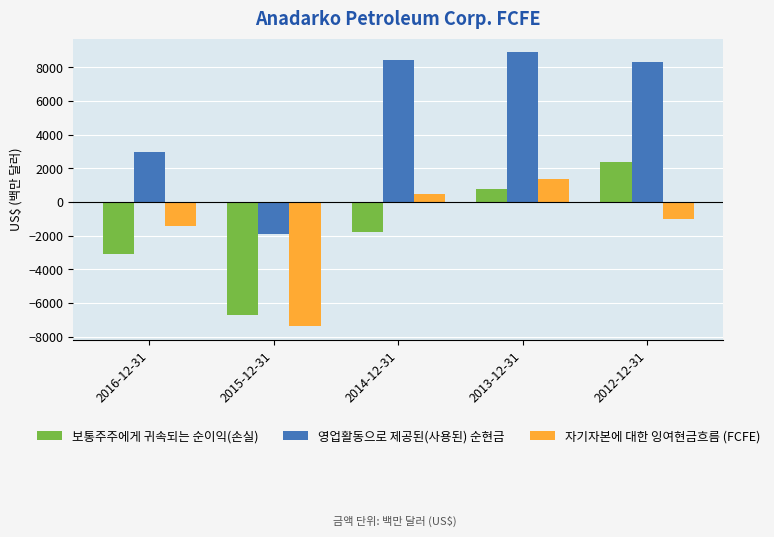

Which series has the largest total across all categories?

영업활동으로 제공된(사용된) 순현금